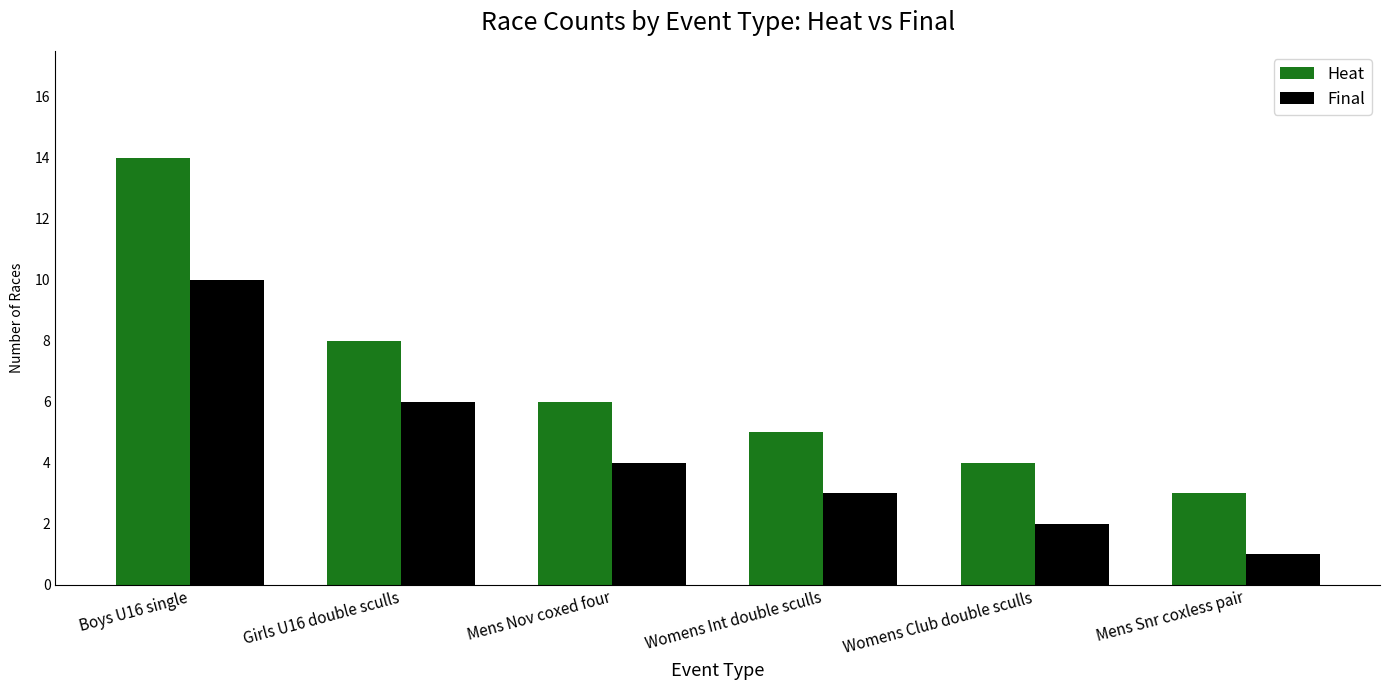

Which series has the largest total across all categories?

Heat